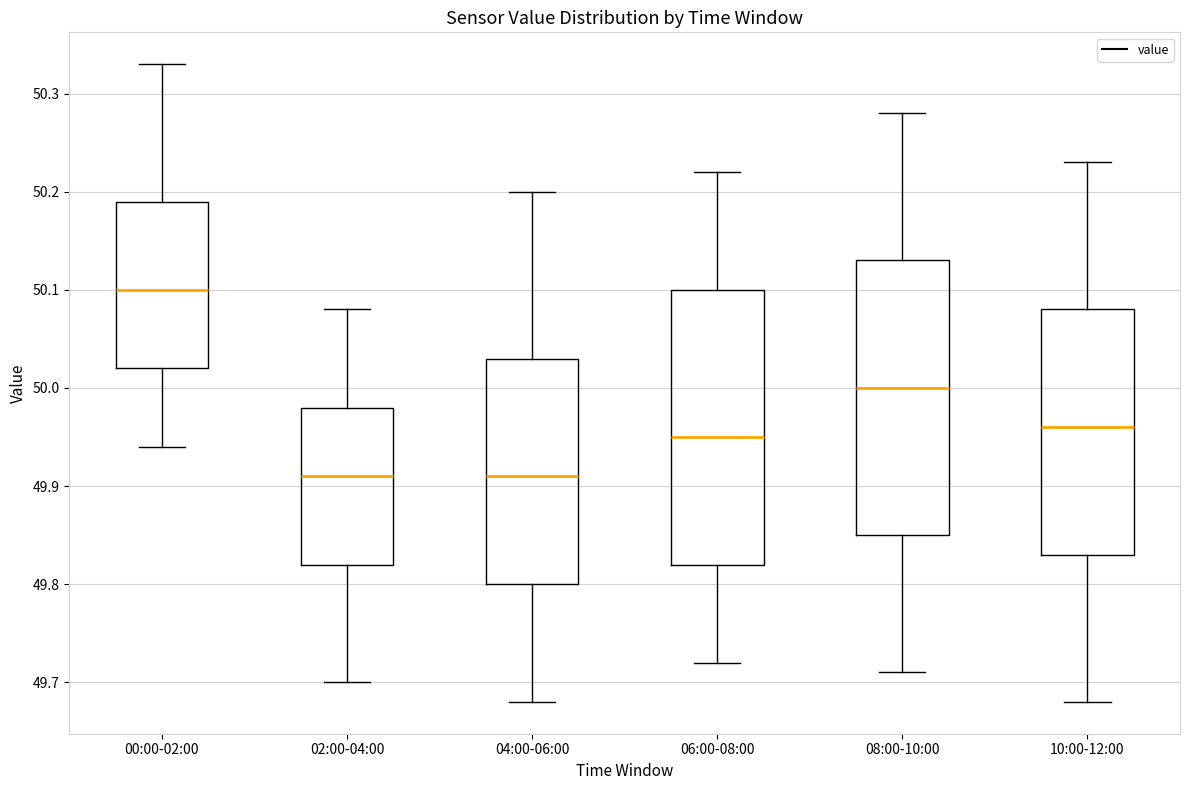

Where is the upper edge of the box for 02:00-04:00 on the y-axis? The values are not printed on the chart, so give them approximately, as read against the axis.

49.98